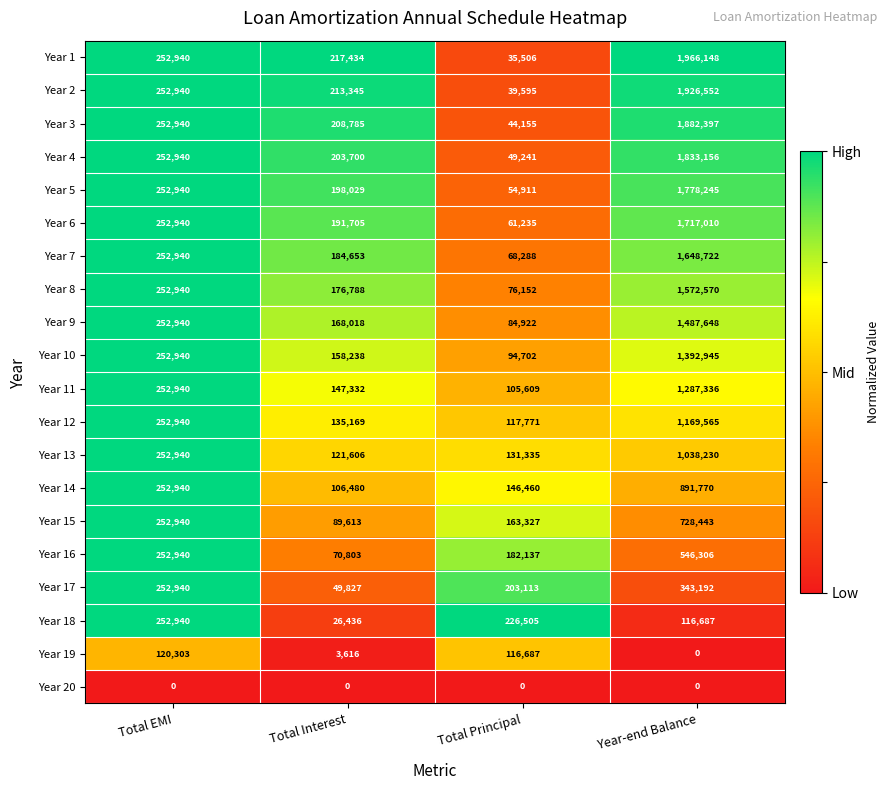

What is the difference between the maximum and second lowest values in the Year 8 series?

1395782